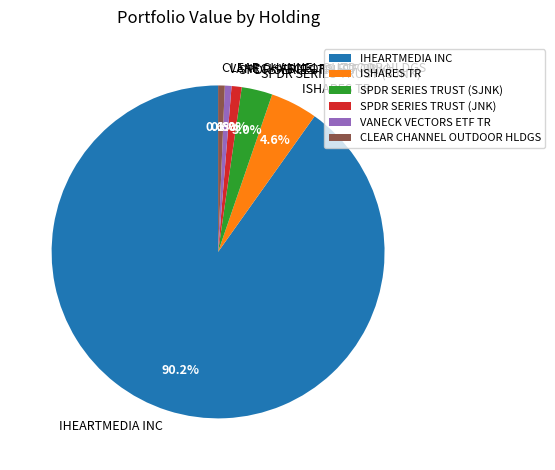

What is the ratio of the value at IHEARTMEDIA INC to the value at CLEAR CHANNEL OUTDOOR HLDGS?

139.9